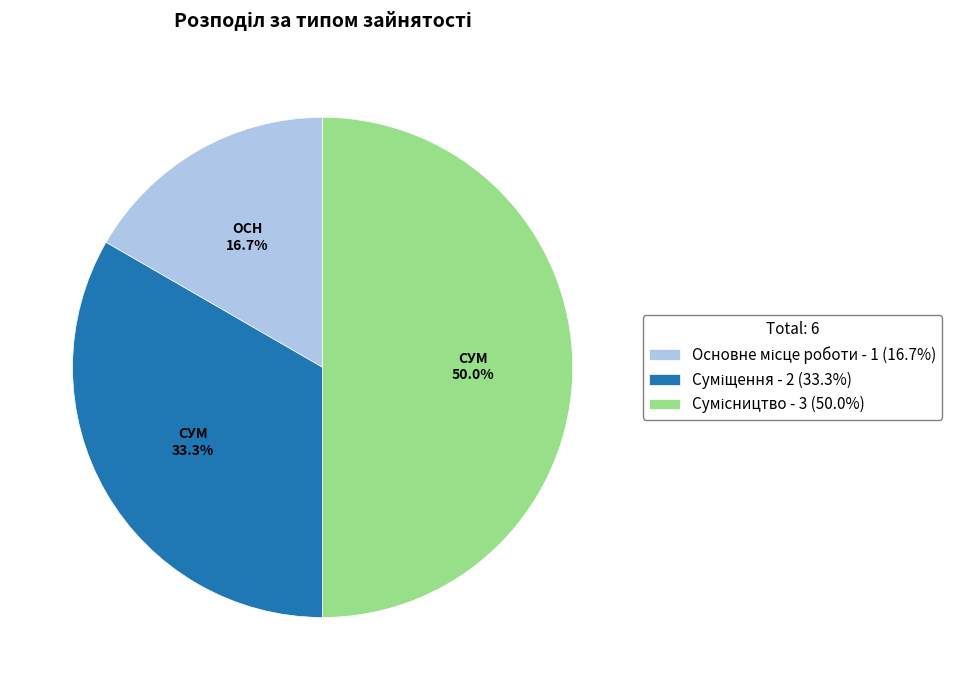

Which category has the smallest portion of the pie?

Основне місце роботи